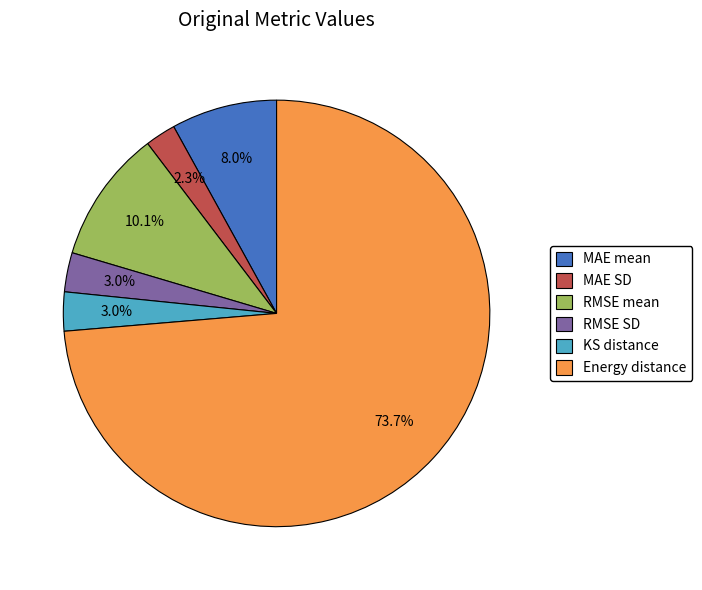

Which category accounts for the majority?

Energy distance